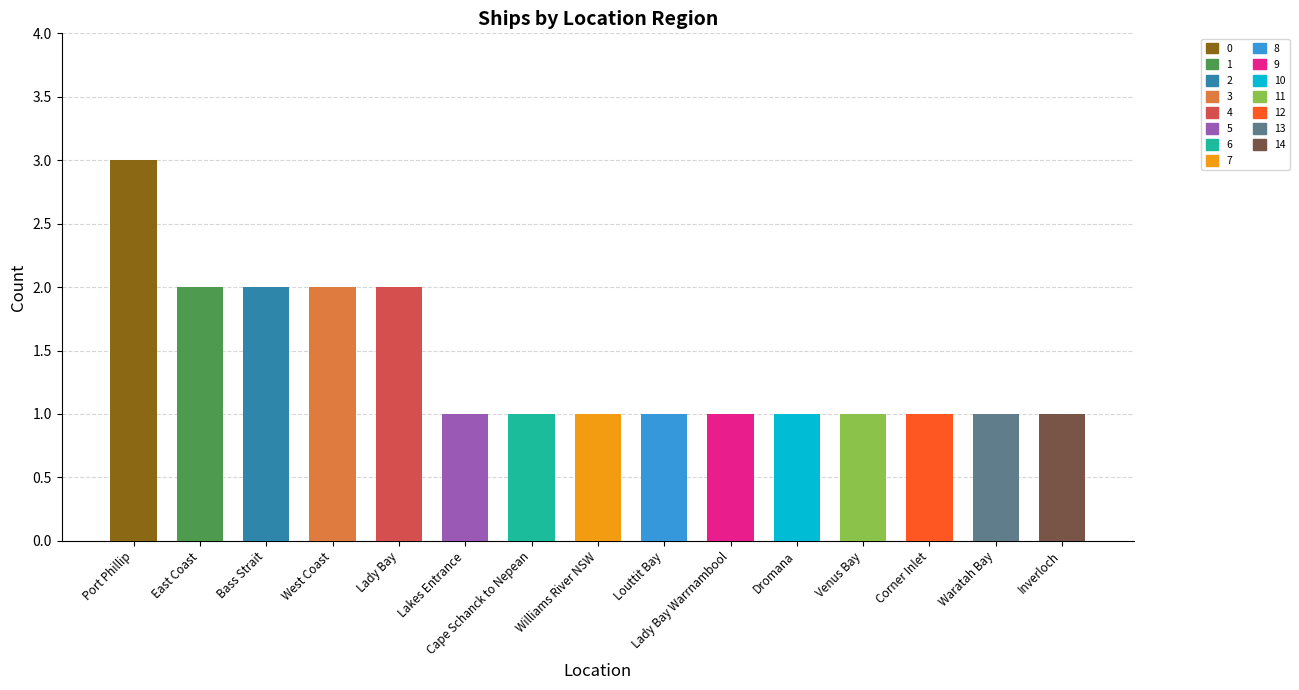

Reading left to right, what are all the values shown in this chart?

3	2	2	2	2	1	1	1	1	1	1	1	1	1	1